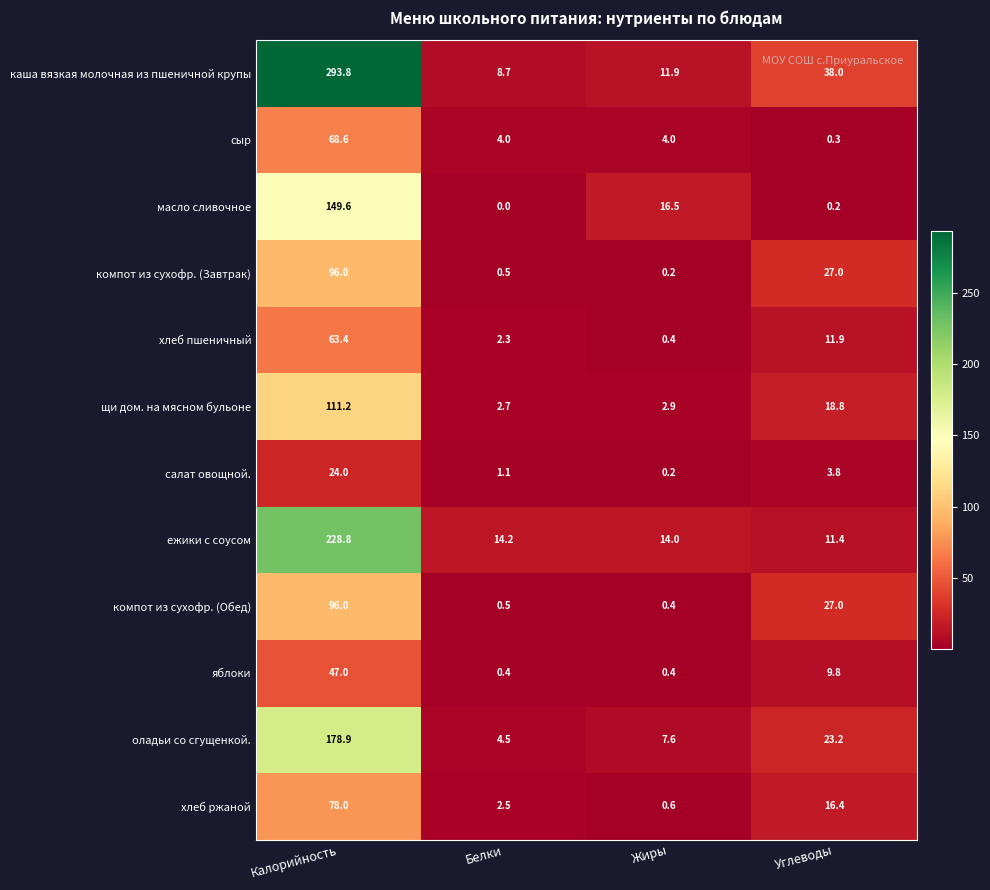

Which series has the widest spread of values?

каша вязкая молочная из пшеничной крупы